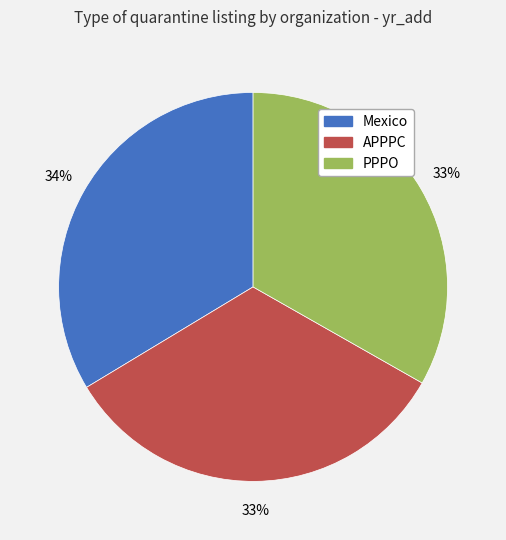

To the nearest percent, what is the combined percentage of Mexico and APPPC?

67%